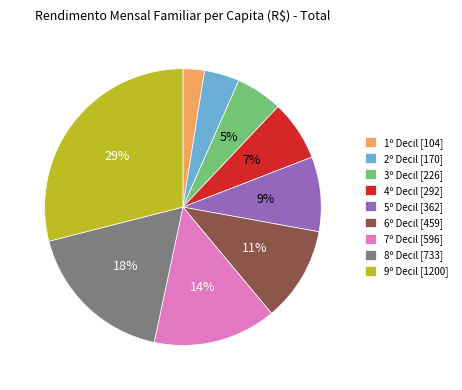

Which has a higher value, 4º Decil [292] or 2º Decil [170]?

4º Decil [292]